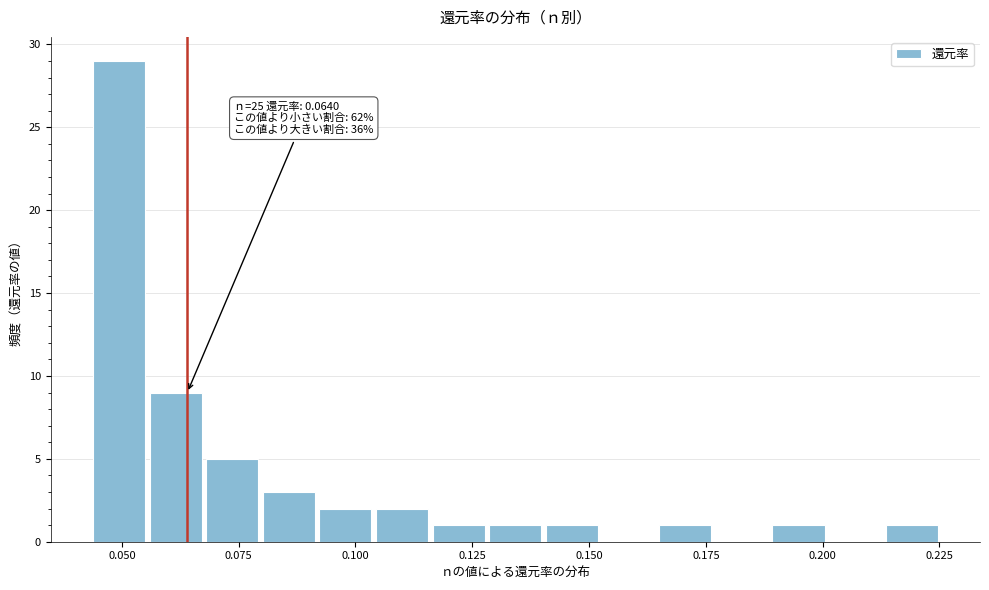

Read against the x-axis, roughly where is the centre of the tallest bar?

0.050